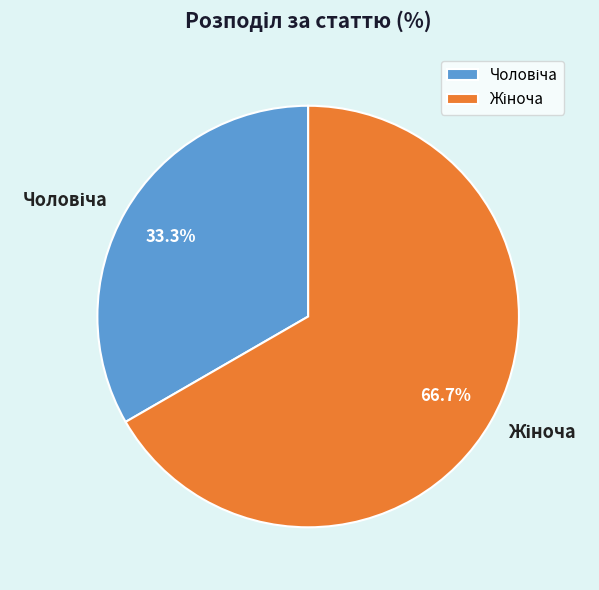

Is there any slice that represents more than half of the pie?

Yes